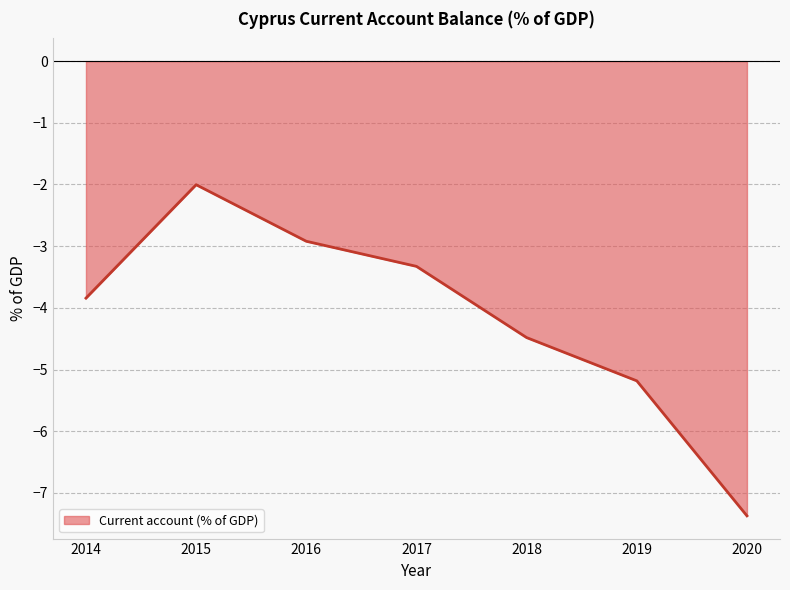

What is the change in value from 2015 to 2020?

-5.4